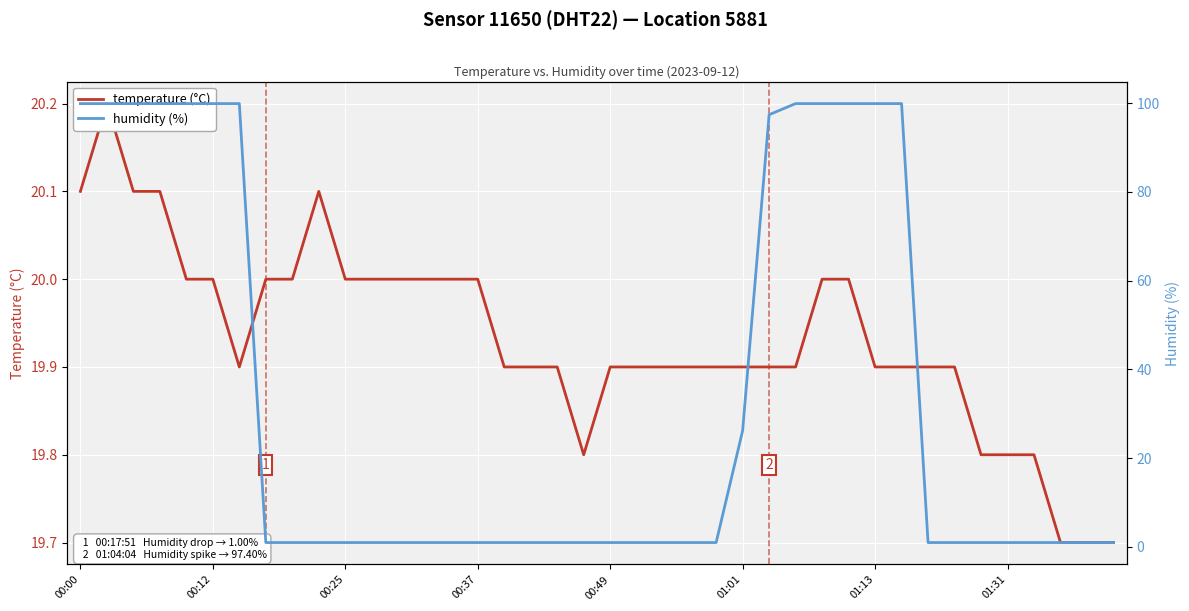

Which category has the highest value in the humidity (%) series?

00:00